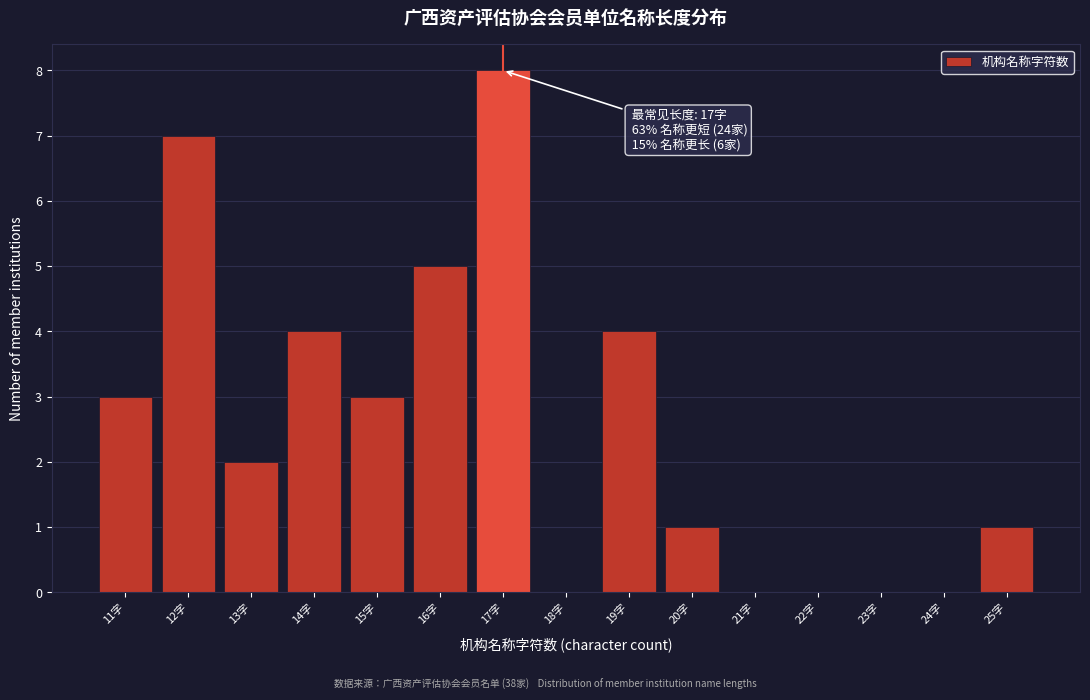

Which range on the x-axis has the tallest bar?

16.5 to 17.5